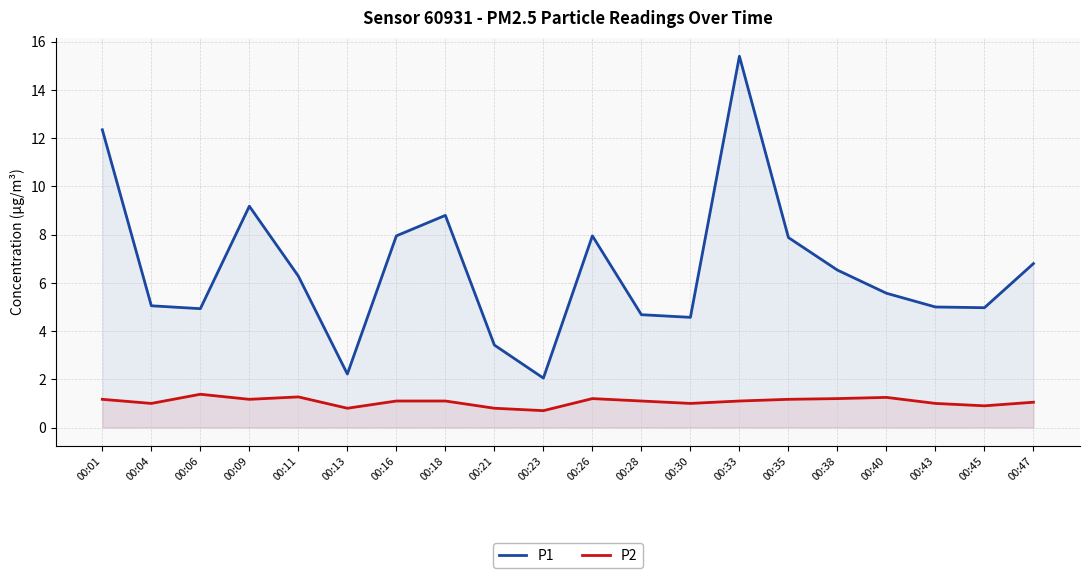

What is the maximum value for P2?

1.4